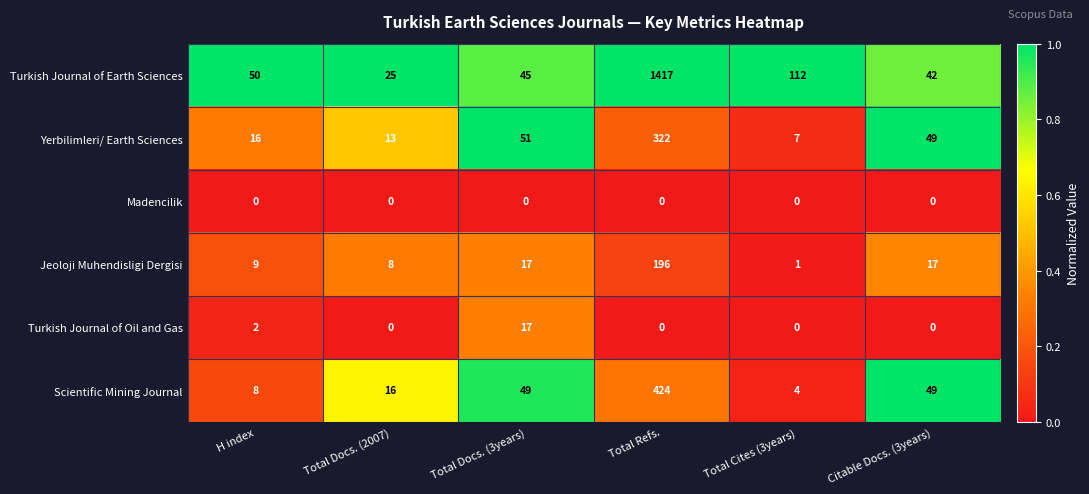

Which series changed the most between Total Docs. (2007) and Total Cites (3years)?

Turkish Journal of Earth Sciences